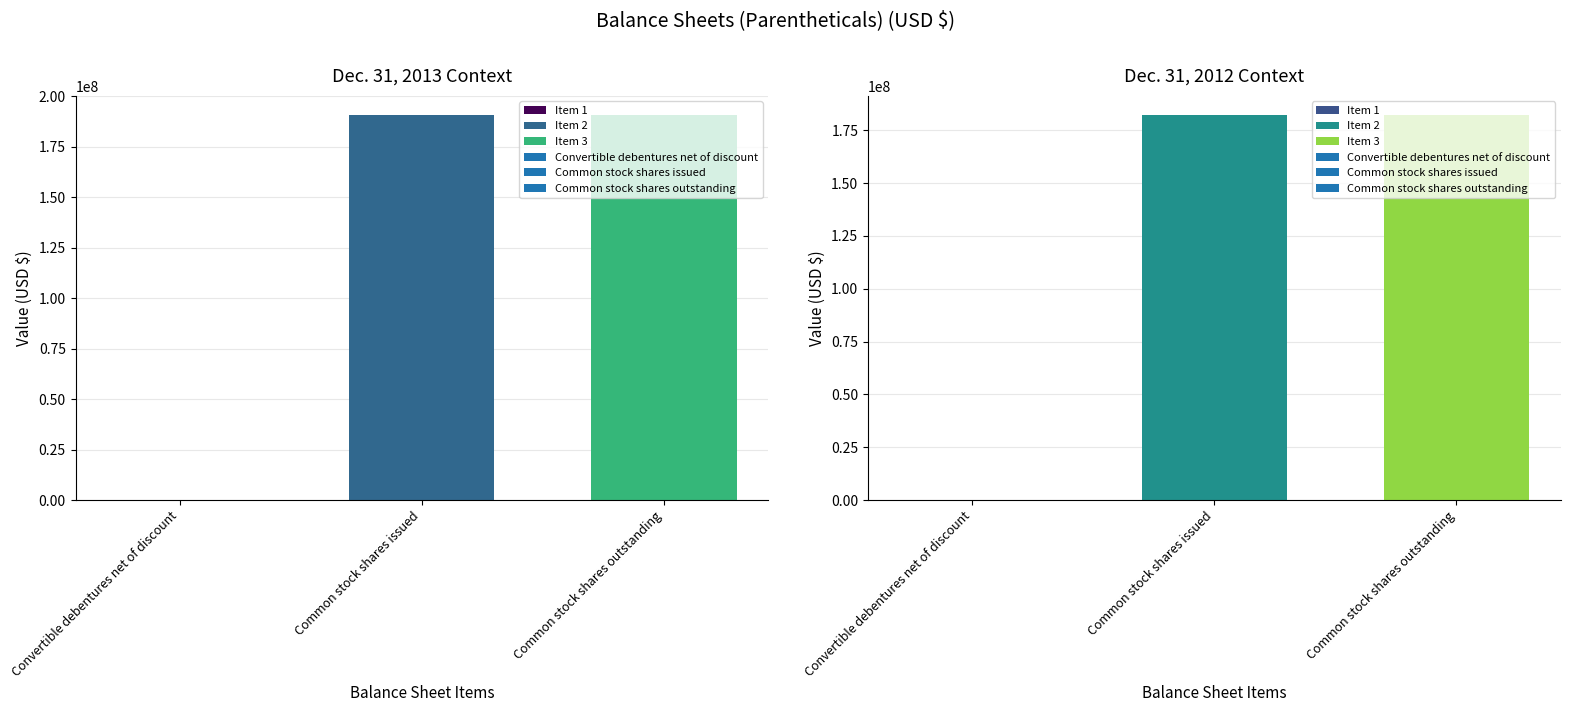

At which label is Dec. 31, 2013 closest to 95409565?

Convertible debentures net of discount